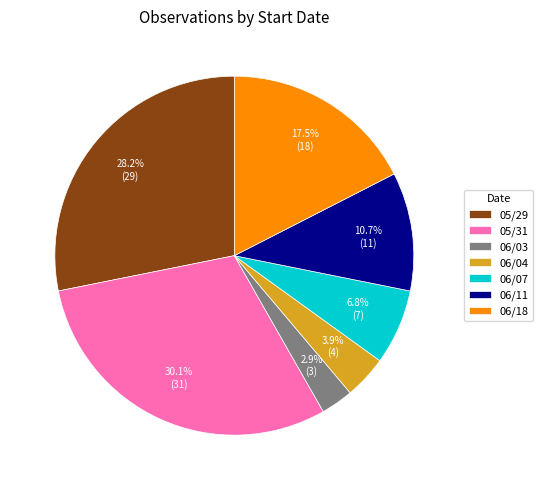

To the nearest percent, what is the difference between the largest and smallest slice percentages?

27%